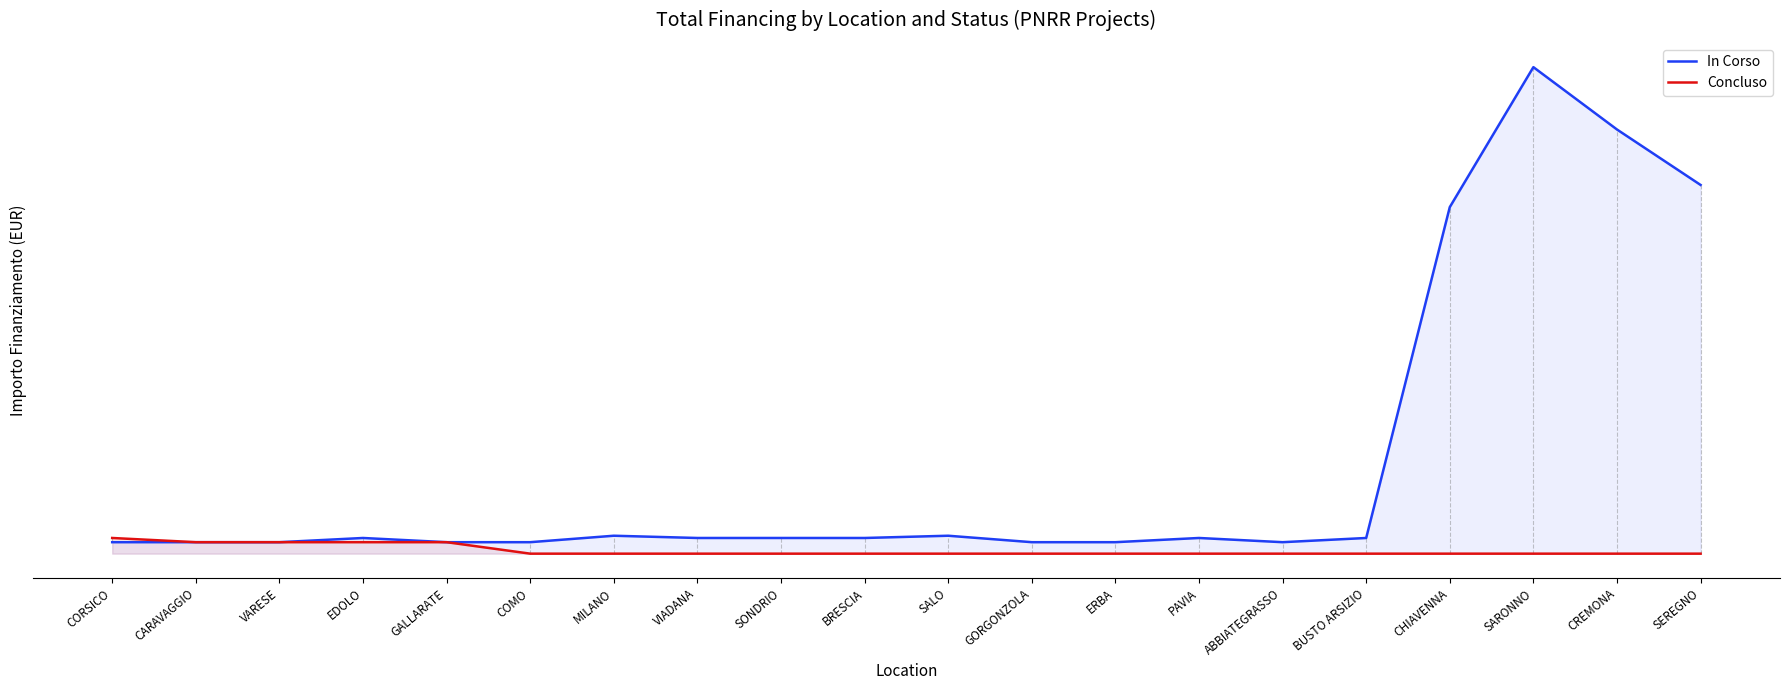

Rank the series by their average value, from lowest to highest.

Concluso, In Corso